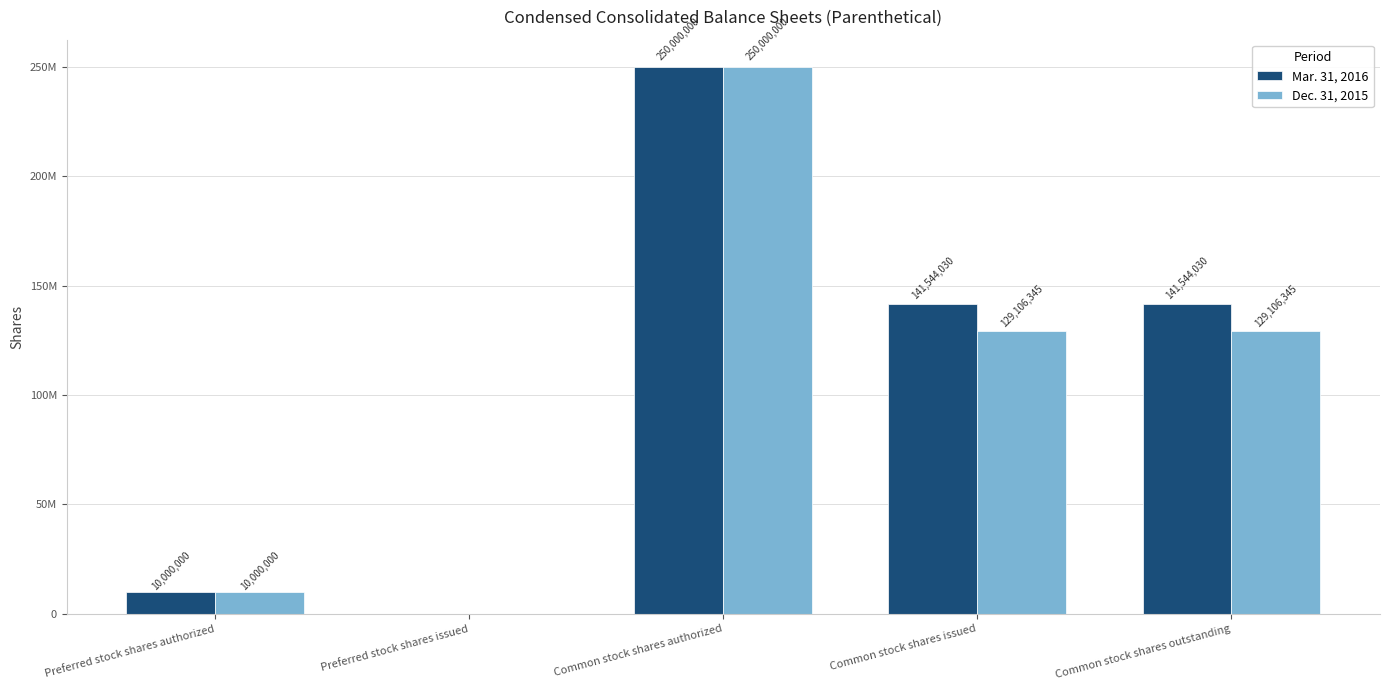

What are all the series names shown in the legend?

Mar. 31, 2016, Dec. 31, 2015